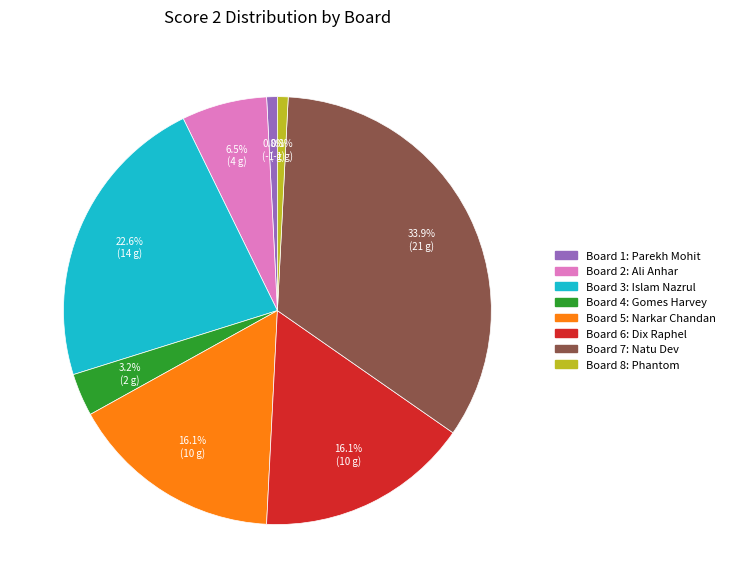

What is the total percentage of Board 5 and Board 7?

50.0%